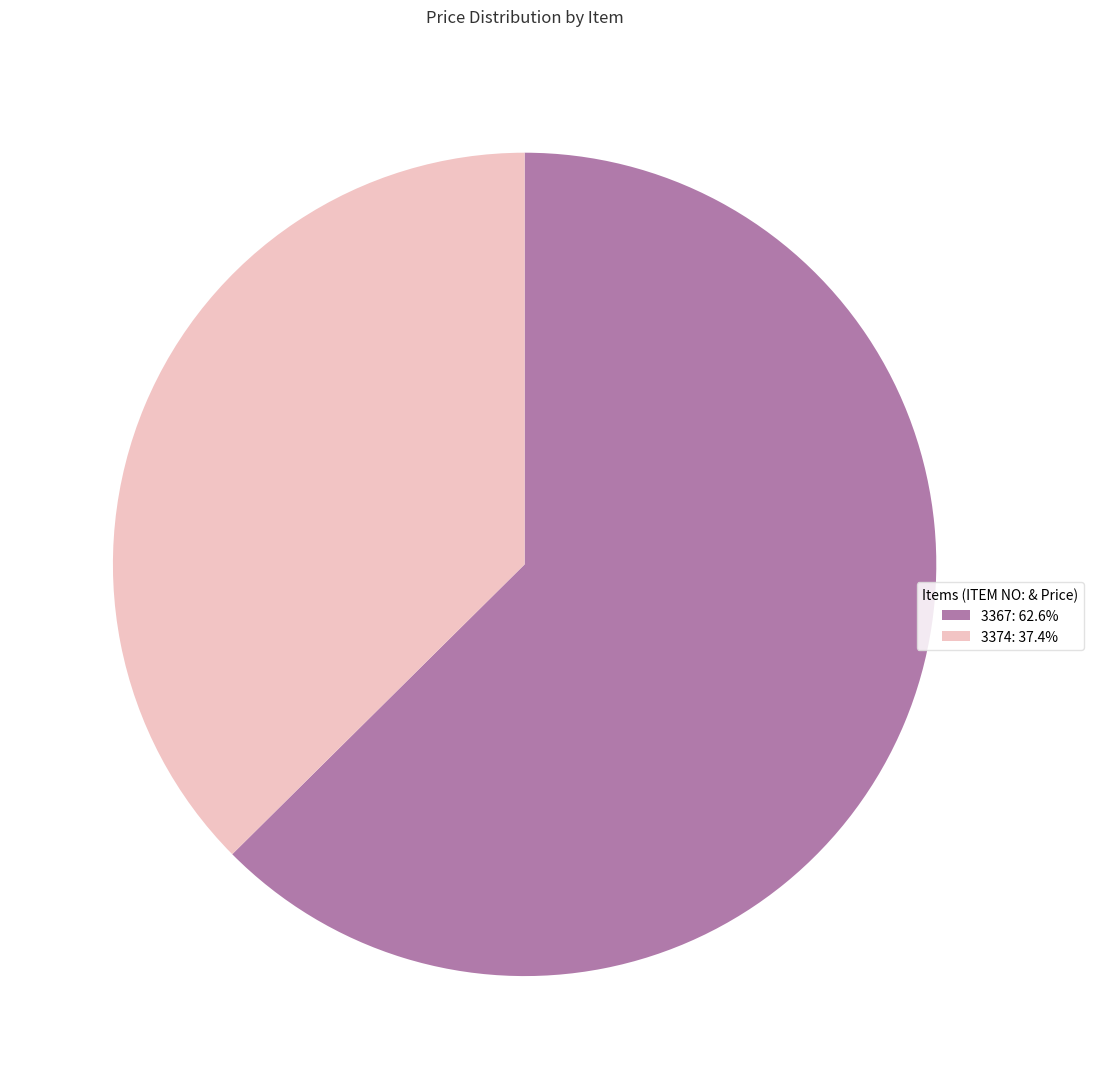

What is the majority slice?

3367